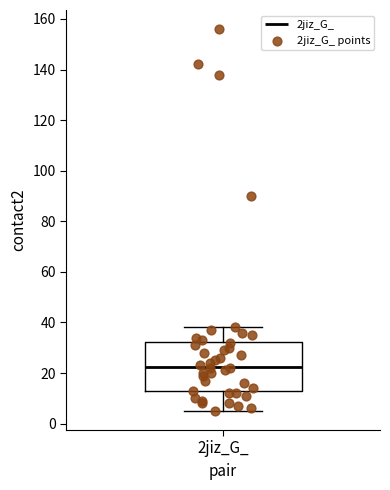

Where does the lower whisker of the box for 2jiz_G_ end on the y-axis? The values are not printed on the chart, so give them approximately, as read against the axis.

6